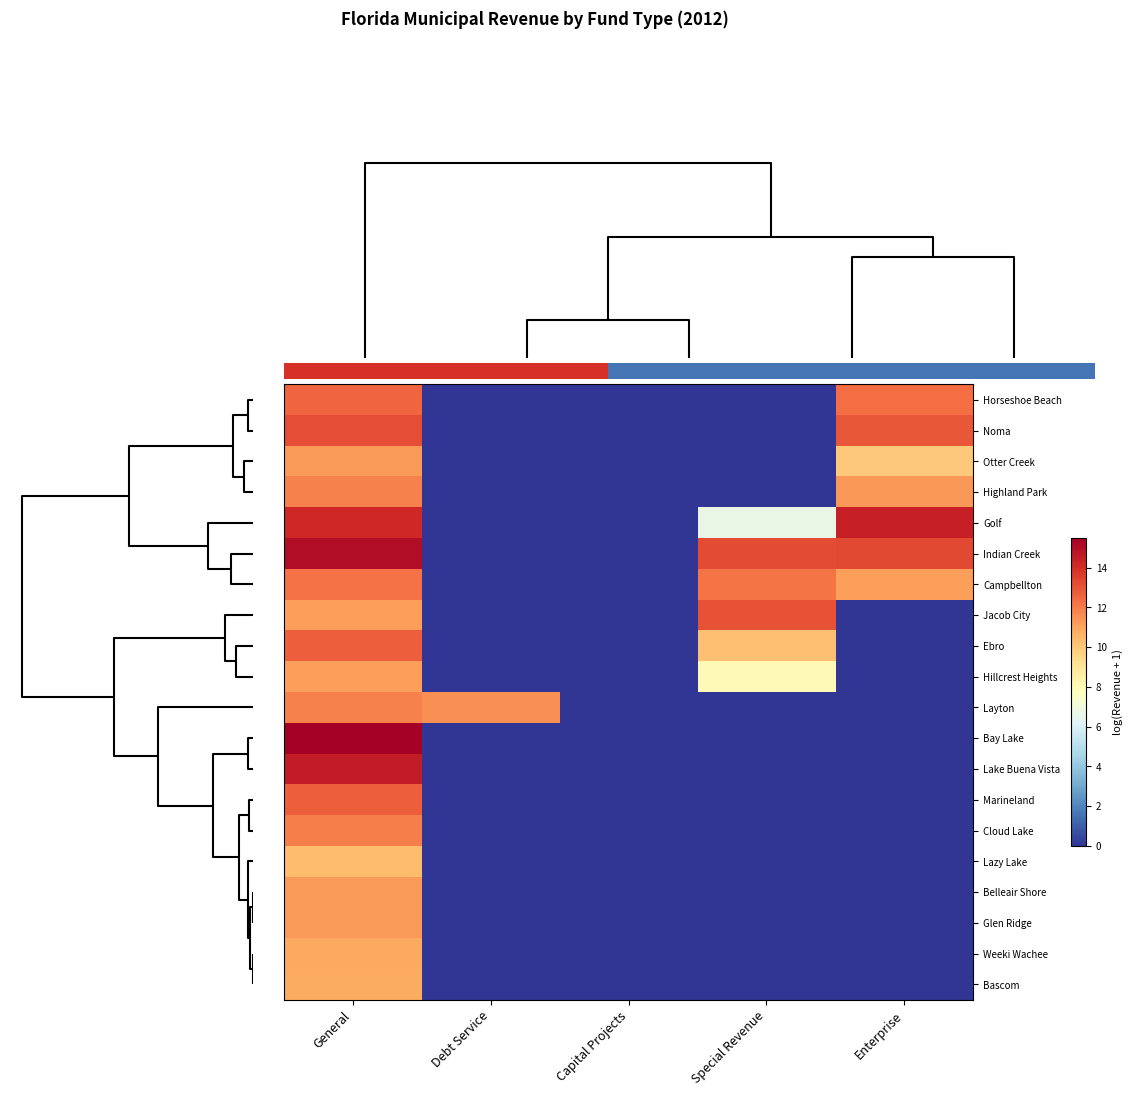

Is the value of Cloud Lake at Enterprise greater than the value of Belleair Shore at General?

No